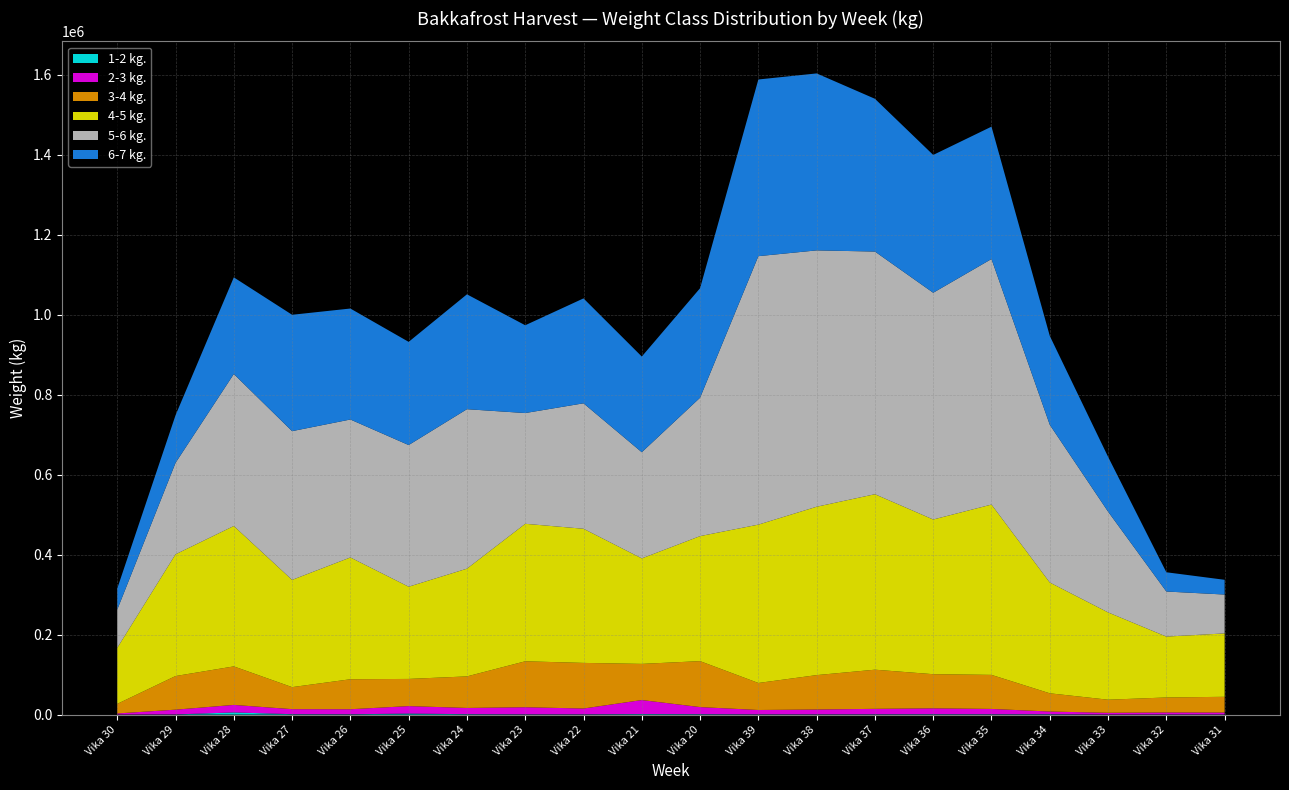

Reading right to left, extract all data points from this chart.

1-2 kg.: 342.8	326.2	156.9	777.5	777.5	905.2	683.0	527.6	545.3	1001.2	1311.1	606.4	581.1	999.5	2508.4	716.5	976.2	5402.7	315.9	177.2
2-3 kg.: 4839.7	4991.2	4361.9	6832.4	13352.5	14705.8	13668.6	12134.6	10910.6	17732.0	35015.9	14574.1	17781.7	15589.2	18697.8	12632.5	12594.5	18766.1	11966.0	2653.6
3-4 kg.: 39269.6	37496.5	32696.8	45612.1	85149.3	85405.9	97937.3	86048.6	67595.1	114950.8	90472.8	114074.0	114934.3	78904.7	67980.2	75006.0	55091.8	96365.0	84119.4	23937.5
4-5 kg.: 158569.7	152253.1	218416.0	277138.8	426078.7	386950.6	438944.2	421191.0	396109.9	312735.7	263878.5	335574.9	343932.2	269497.8	230677.1	304683.6	268246.9	351202.1	304509.5	140066.3
5-6 kg.: 97222.9	112756.6	252061.2	394555.9	614189.1	567194.2	606982.4	641237.7	671525.2	346219.3	265552.3	313773.1	277013.7	398876.2	354304.5	345073.5	372060.0	380191.0	228702.1	95618.6
6-7 kg.: 36887.1	48170.5	137184.3	222314.4	331111.1	344756.8	382149.7	442687.0	441950.2	273900.2	239405.2	262454.2	219610.9	287376.3	258158.7	277603.2	291098.7	241731.9	119046.4	52874.4